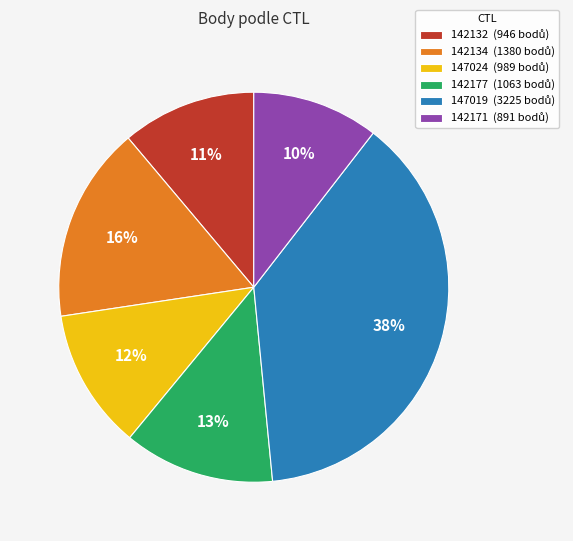

Is there a majority slice in this chart?

No